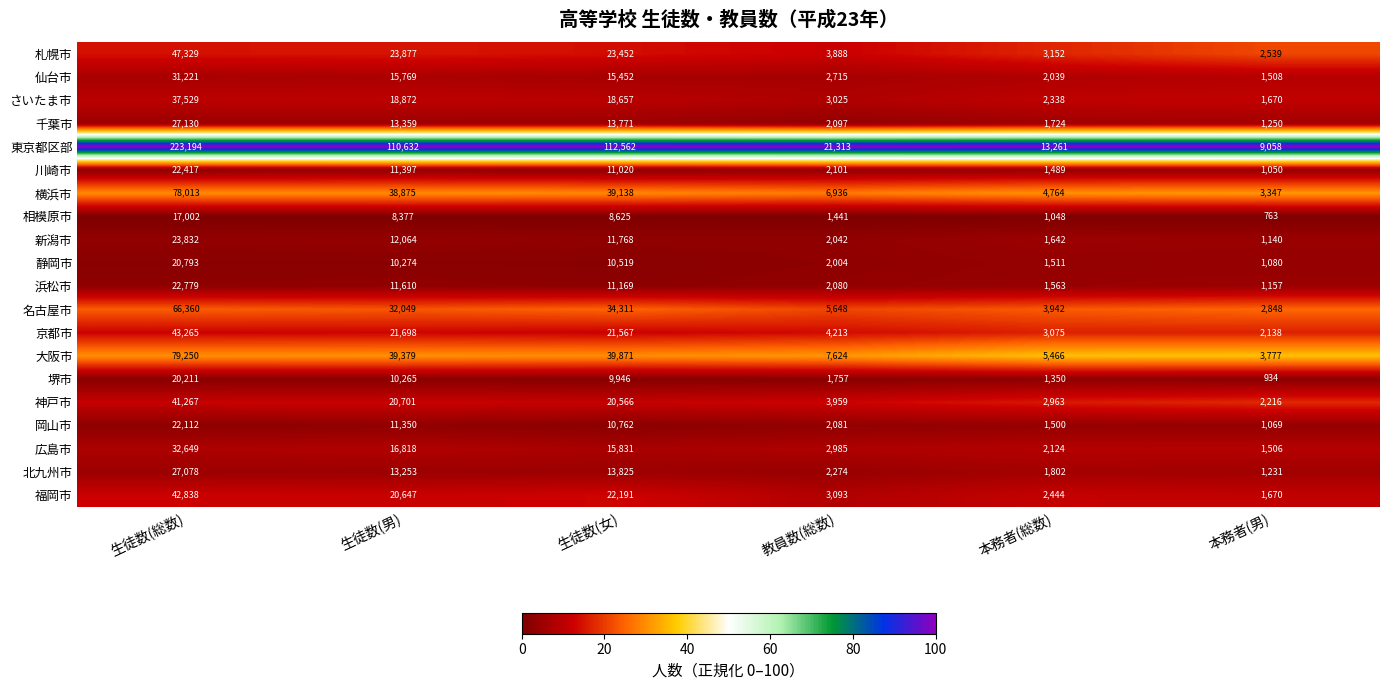

Rank the series by their maximum value, from lowest to highest.

相模原市, 堺市, 静岡市, 岡山市, 川崎市, 浜松市, 新潟市, 北九州市, 千葉市, 仙台市, 広島市, さいたま市, 神戸市, 福岡市, 京都市, 札幌市, 名古屋市, 横浜市, 大阪市, 東京都区部